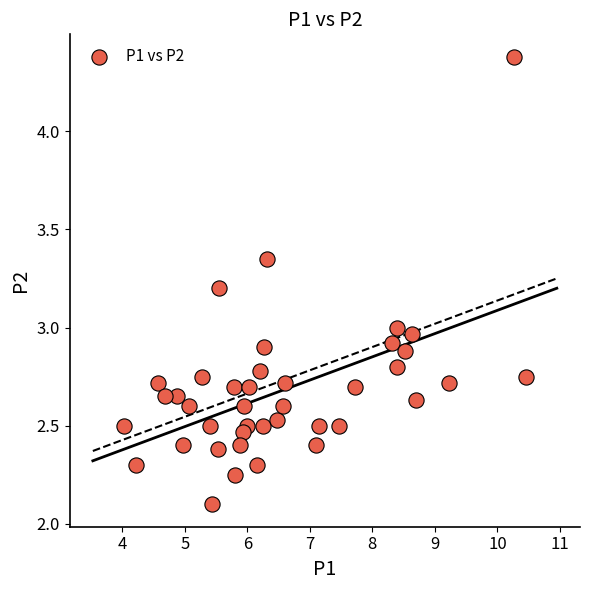

What is the range of Y values (max minus min)?

2.3